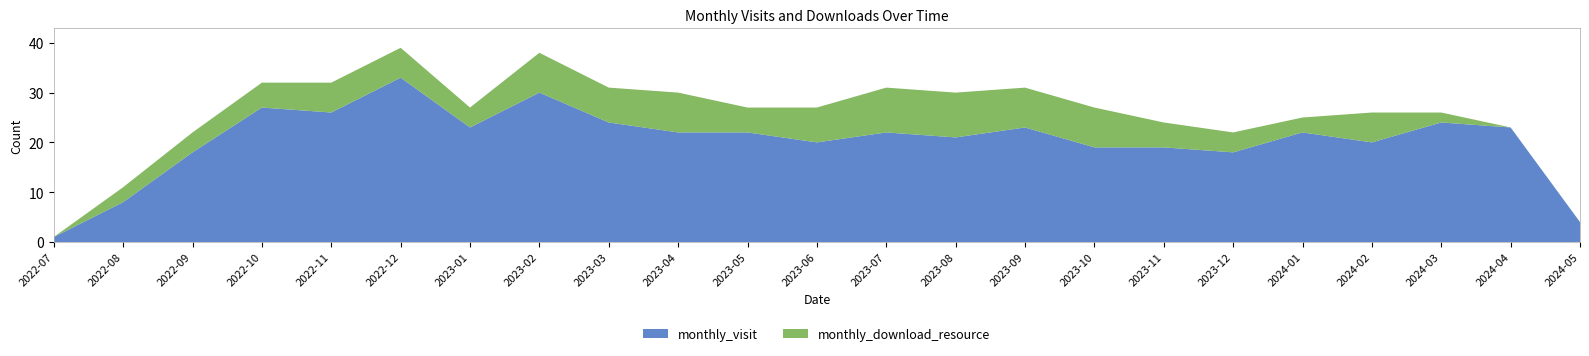

Reading right to left, transcribe all the data shown in this chart.

monthly_visit: 4	23	24	20	22	18	19	19	23	21	22	20	22	22	24	30	23	33	26	27	18	8	1
monthly_download_resource: 0	0	2	6	3	4	5	8	8	9	9	7	5	8	7	8	4	6	6	5	4	3	0